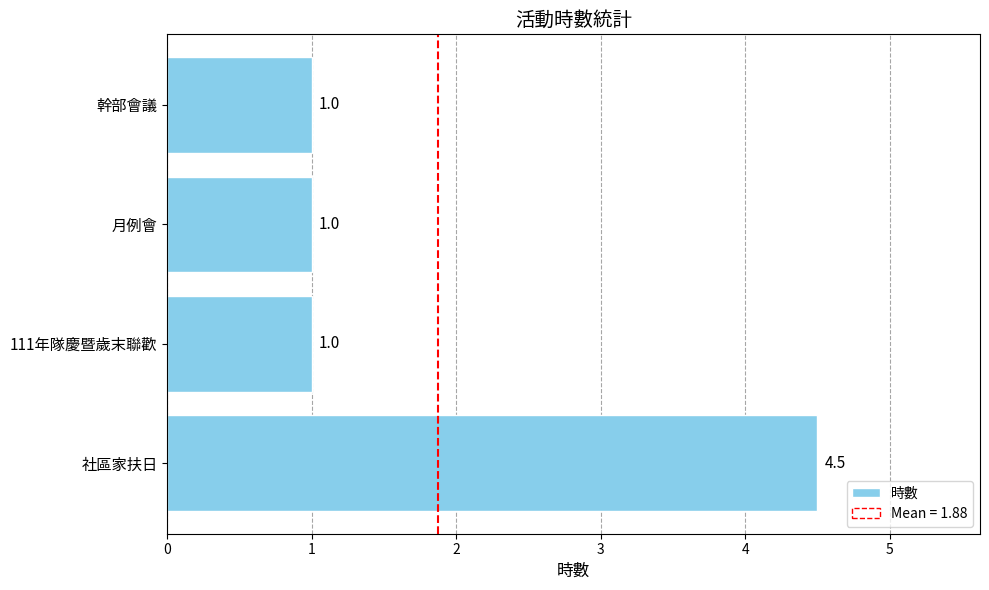

What is the smallest value displayed?

1.0